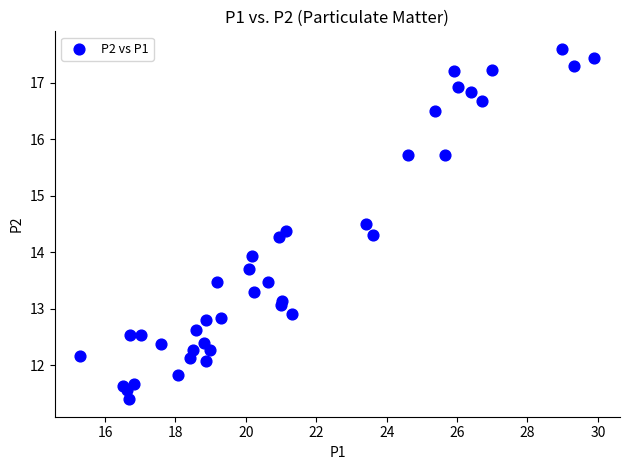

What Y value in the scatter plot is closest to 14?

13.9